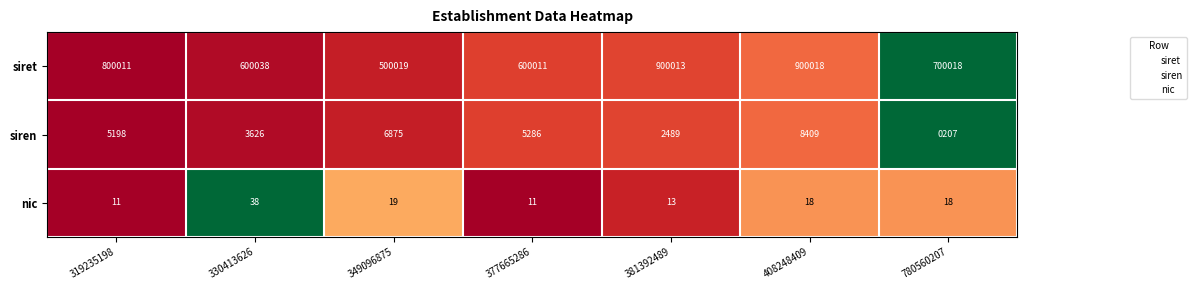

Read the siren value at 319235198, to the nearest 10.

5200